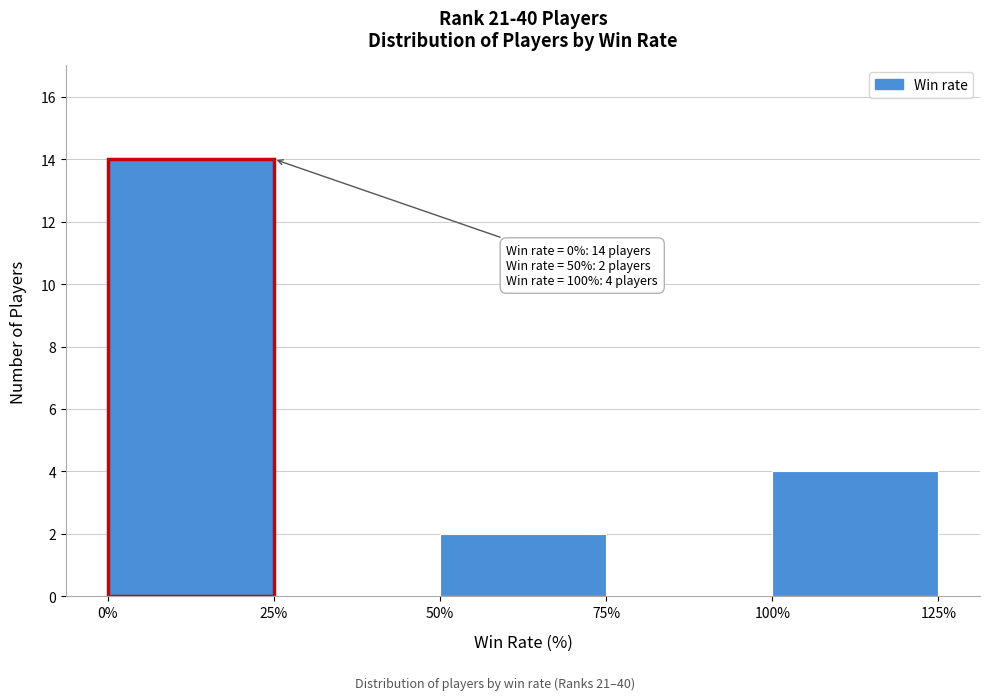

Over which range of the x-axis is the bar tallest?

0% to 25%